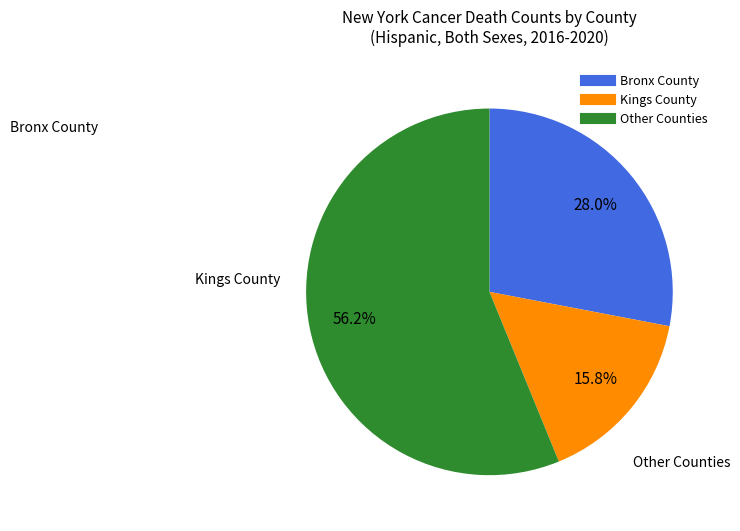

Is there any slice that represents more than half of the pie?

Yes